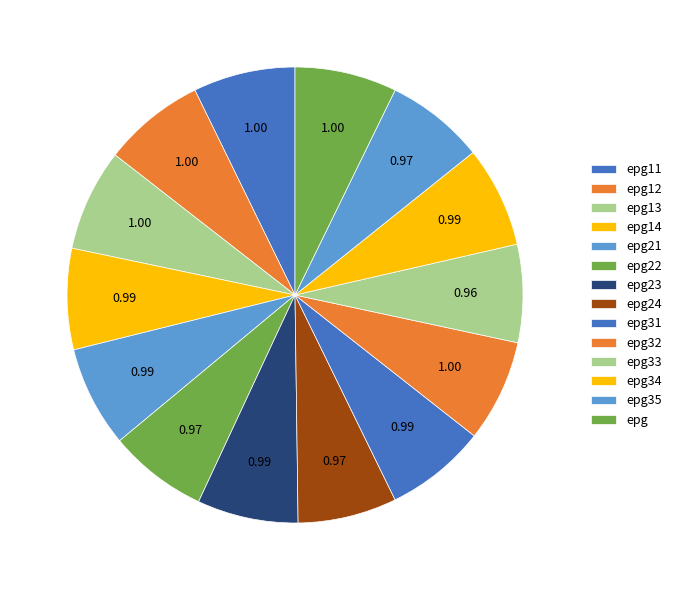

Combined, what portion of the pie is epg12 and epg31?

14.4%